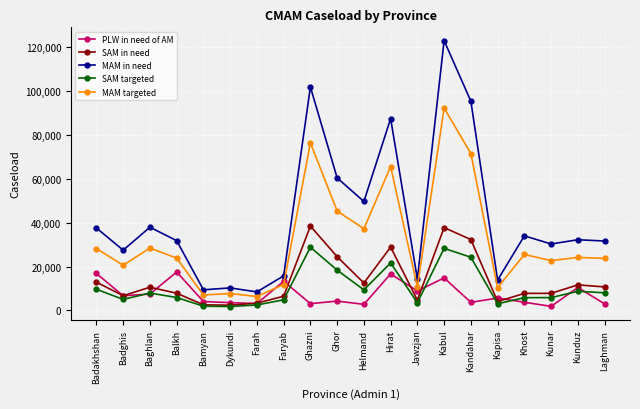

True or false: MAM targeted and SAM in need cross at least once.

False